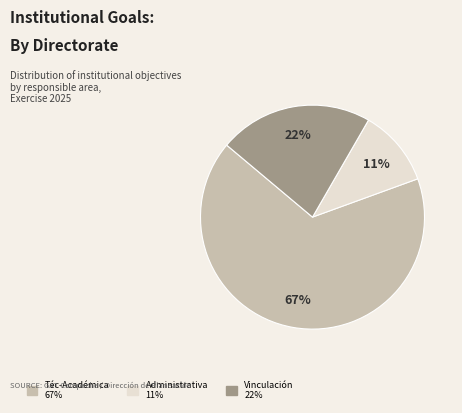

To the nearest percent, what is the average slice percentage?

33%